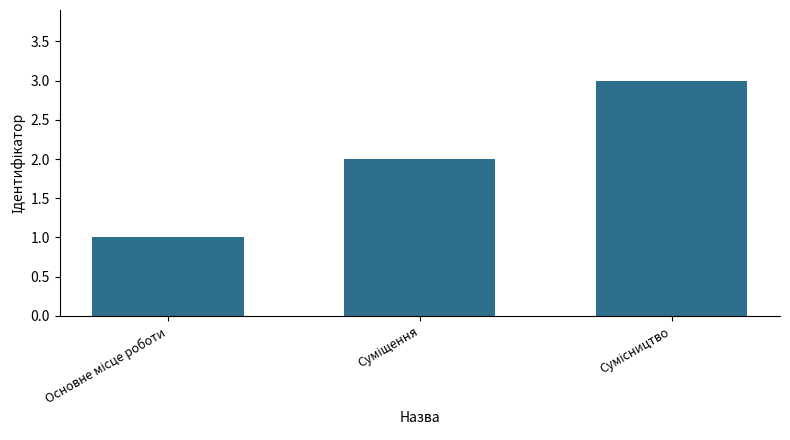

Reading left to right, what are all the values shown in this chart?

1	2	3